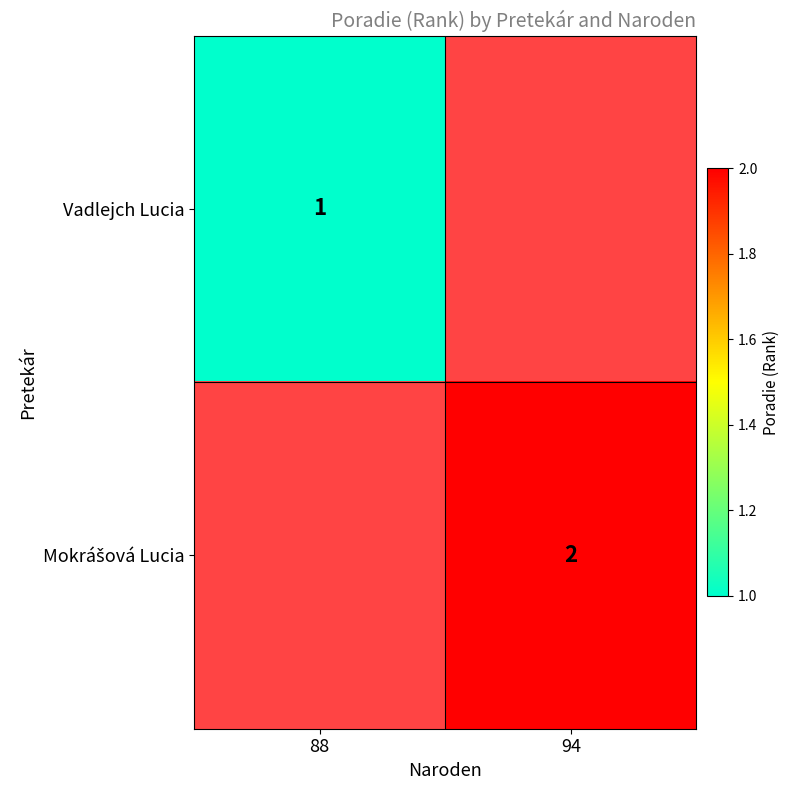

The value of Vadlejch Lucia at 88 is 0. True or false?

False